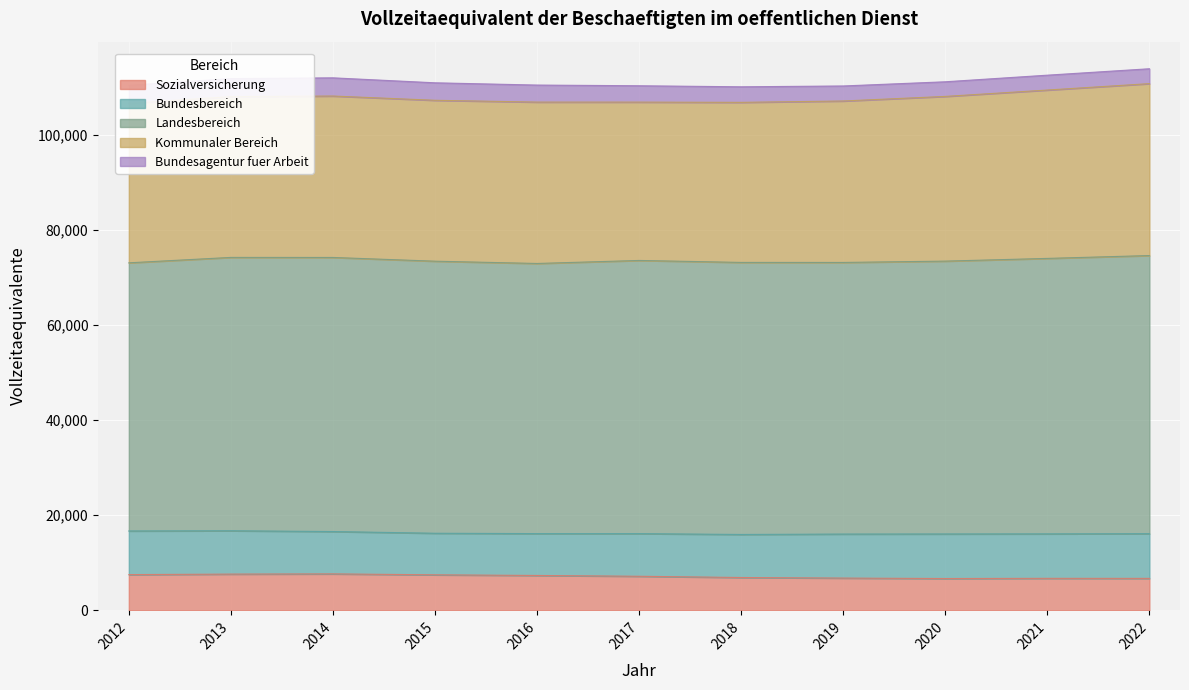

Reading left to right, extract all data points from this chart.

Sozialversicherung: 2012=7515	2013=7620	2014=7665	2015=7470	2016=7335	2017=7165	2018=6905	2019=6785	2020=6690	2021=6730	2022=6720
Bundesbereich: 2012=9175	2013=9115	2014=8905	2015=8740	2016=8800	2017=8965	2018=9050	2019=9255	2020=9370	2021=9350	2022=9400
Landesbereich: 2012=56375	2013=57470	2014=57625	2015=57200	2016=56795	2017=57435	2018=57195	2019=57105	2020=57365	2021=57915	2022=58475
Kommunaler Bereich: 2012=33525	2013=33800	2014=33940	2015=33830	2016=33930	2017=33290	2018=33655	2019=33945	2020=34630	2021=35400	2022=36145
Bundesagentur fuer Arbeit: 2012=3805	2013=3795	2014=3825	2015=3675	2016=3580	2017=3440	2018=3270	2019=3160	2020=3075	2021=3125	2022=3130